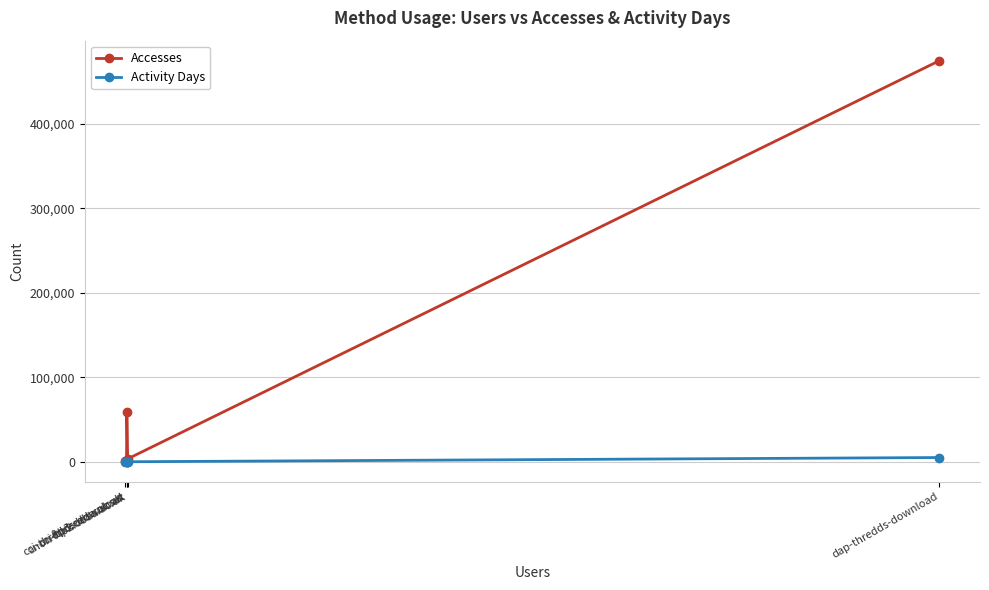

Rank the series by their average value, from lowest to highest.

Activity Days, Accesses